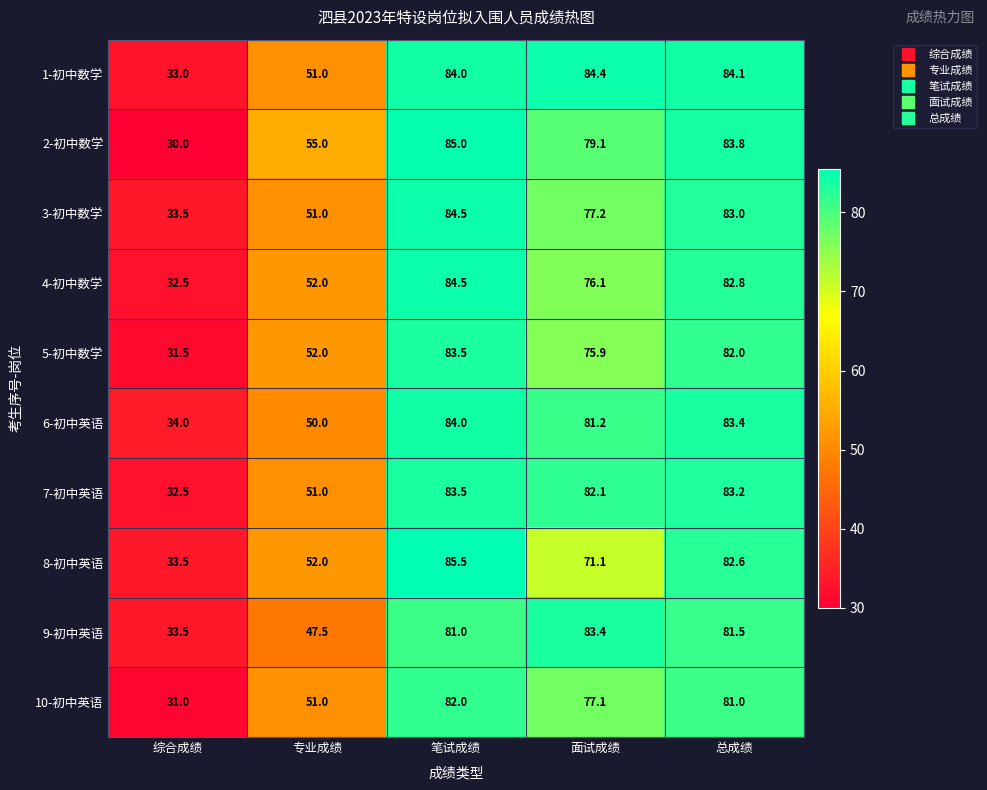

How many categories are shown in the chart?

5